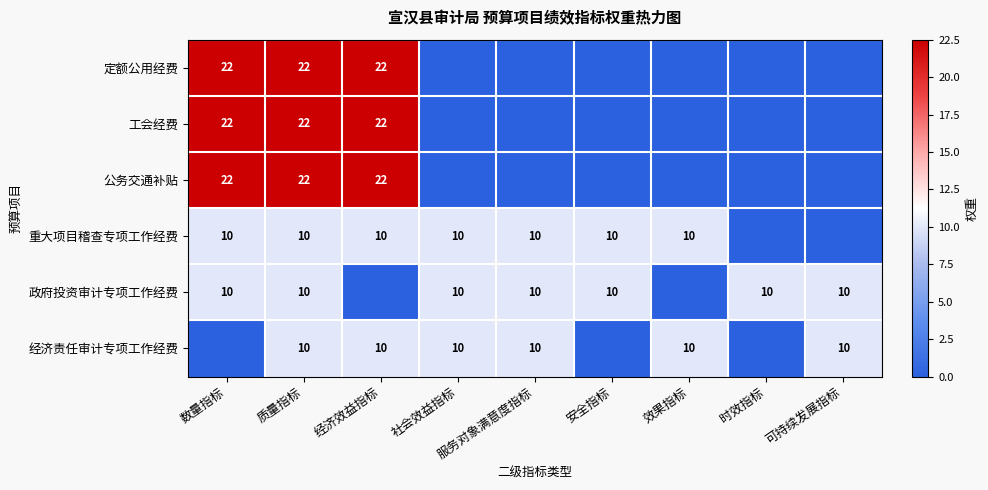

The value of 定额公用经费 at 质量指标 is 37. True or false?

False